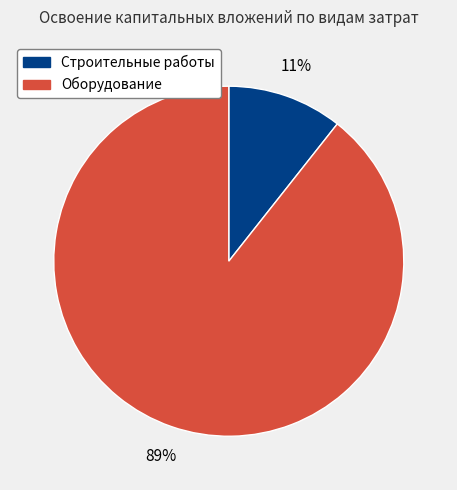

Is there a majority slice in this chart?

Yes